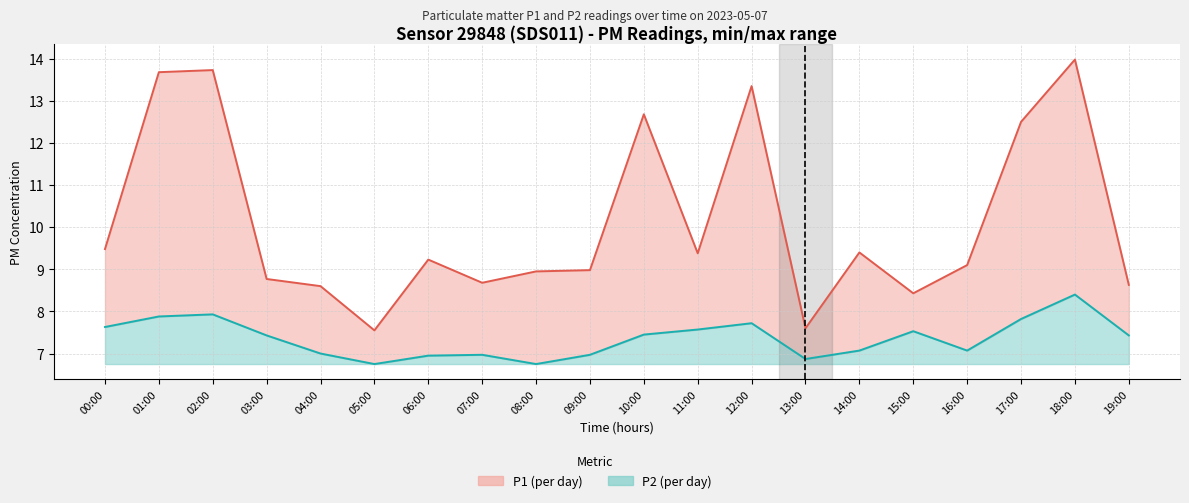

Which has a higher value, 11:00 or 10:00?

10:00